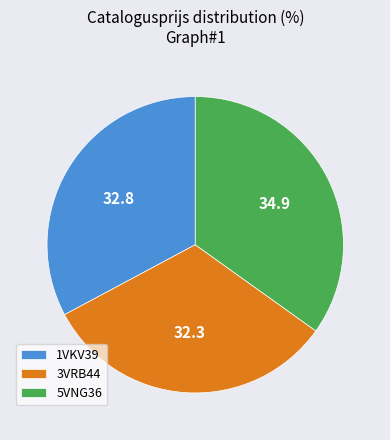

Approximately how many times larger is the value at 3VRB44 compared to 5VNG36?

0.9